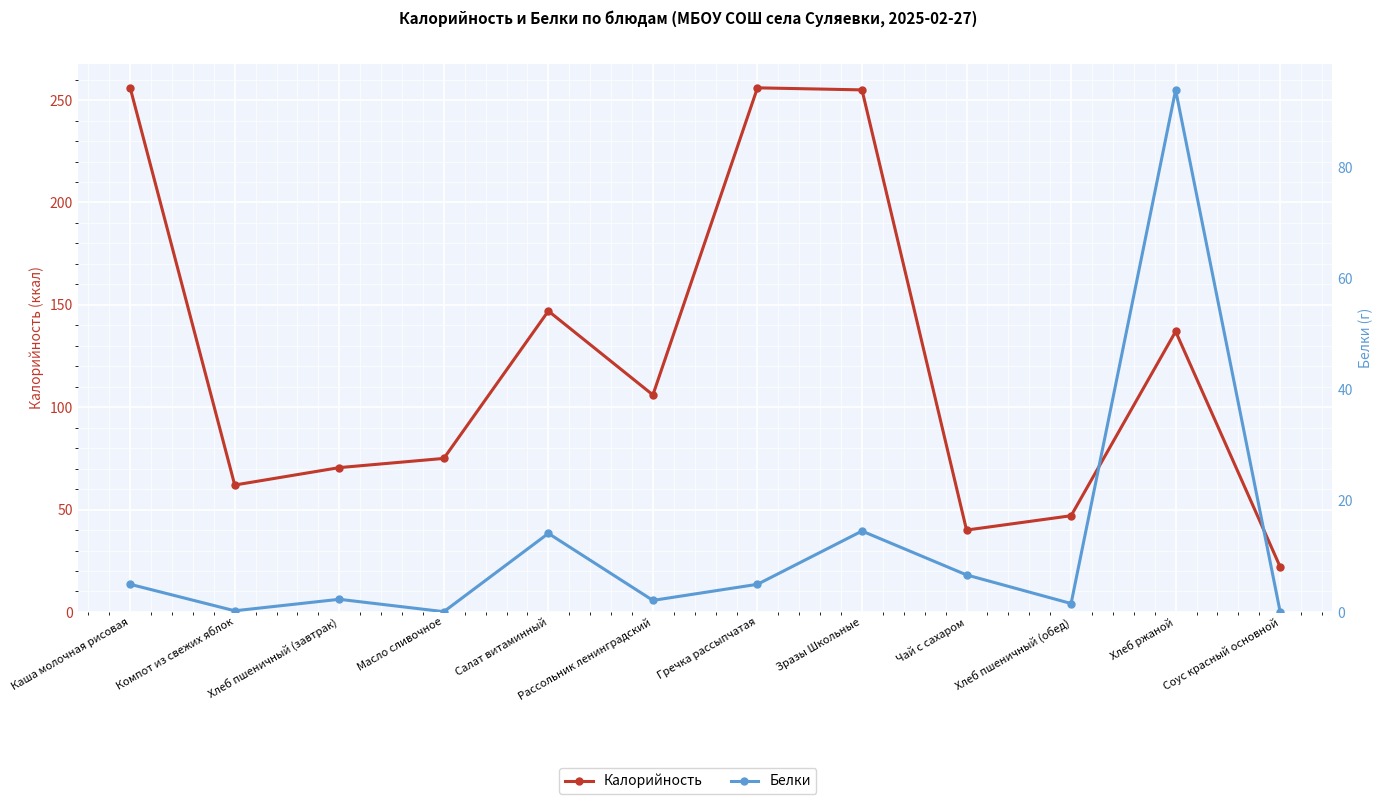

How many interior local valleys does the Белки series have?

4